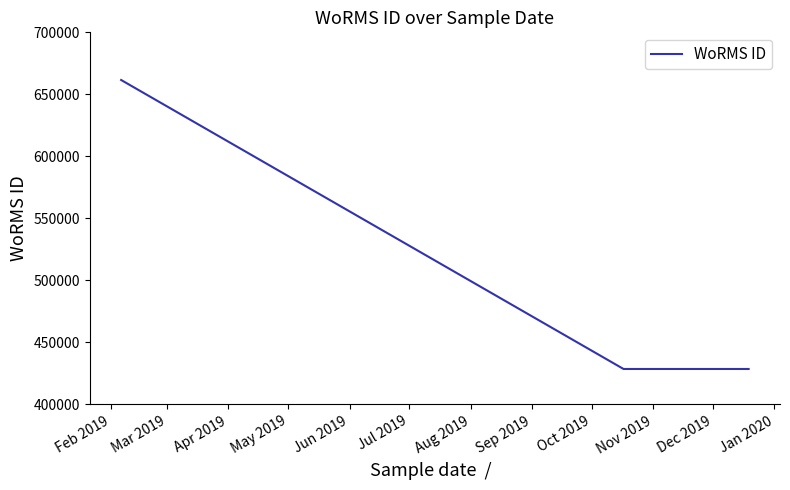

What is the average value?

486781